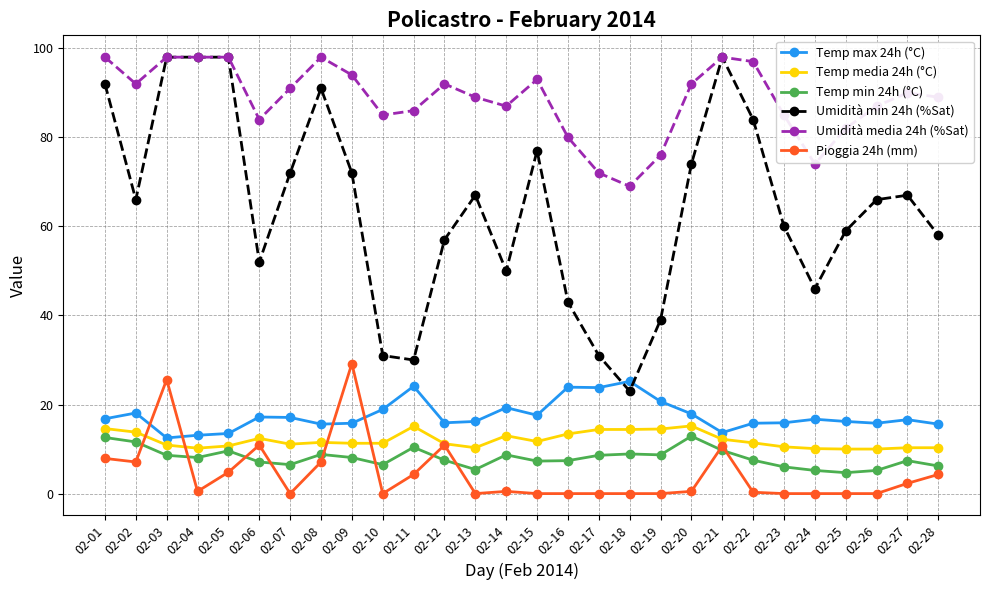

True or false: Temp media 24h (°C) has a value of 11.3 at 02-10.

True